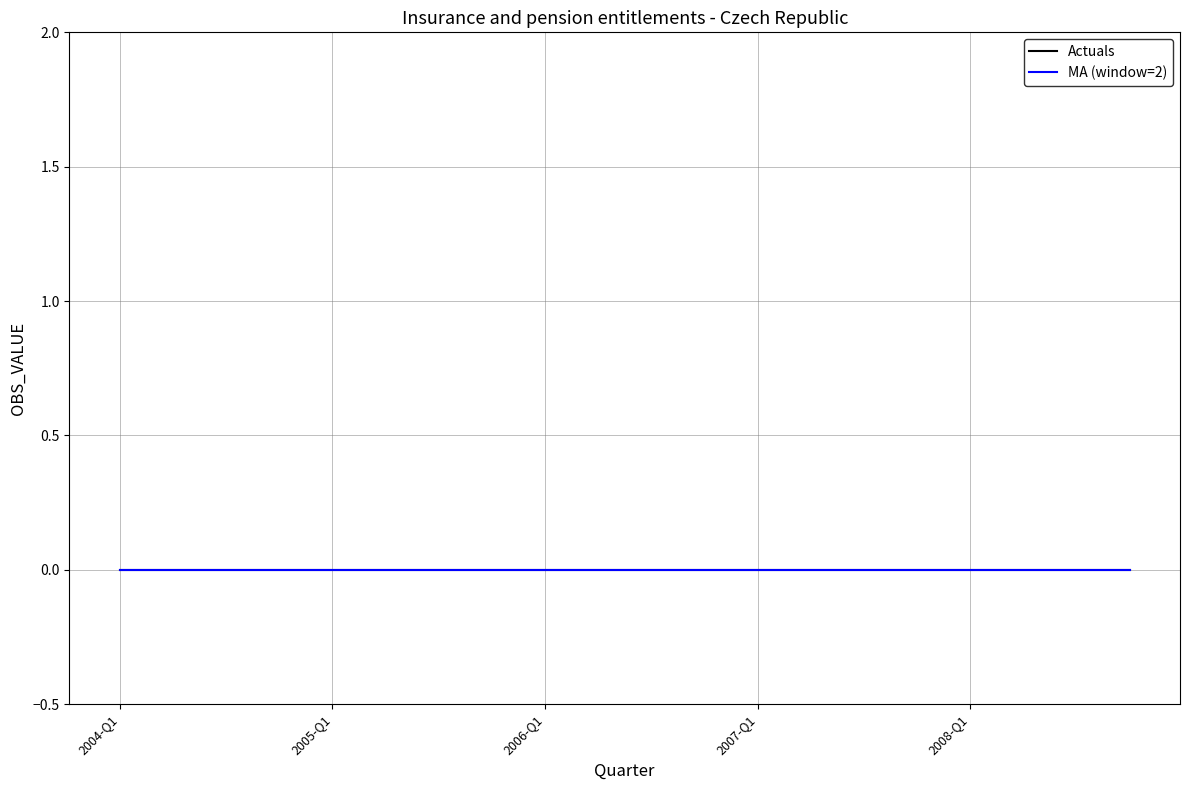

True or false: UNIT_MULT and Actuals intersect in this chart.

False